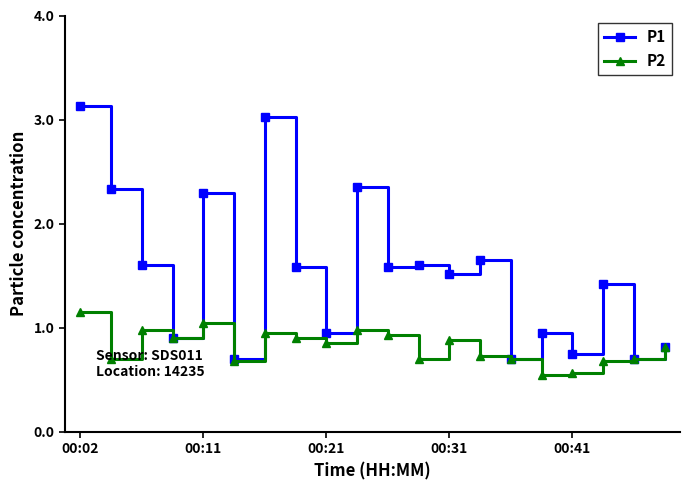

Which series has the largest total across all categories?

P1